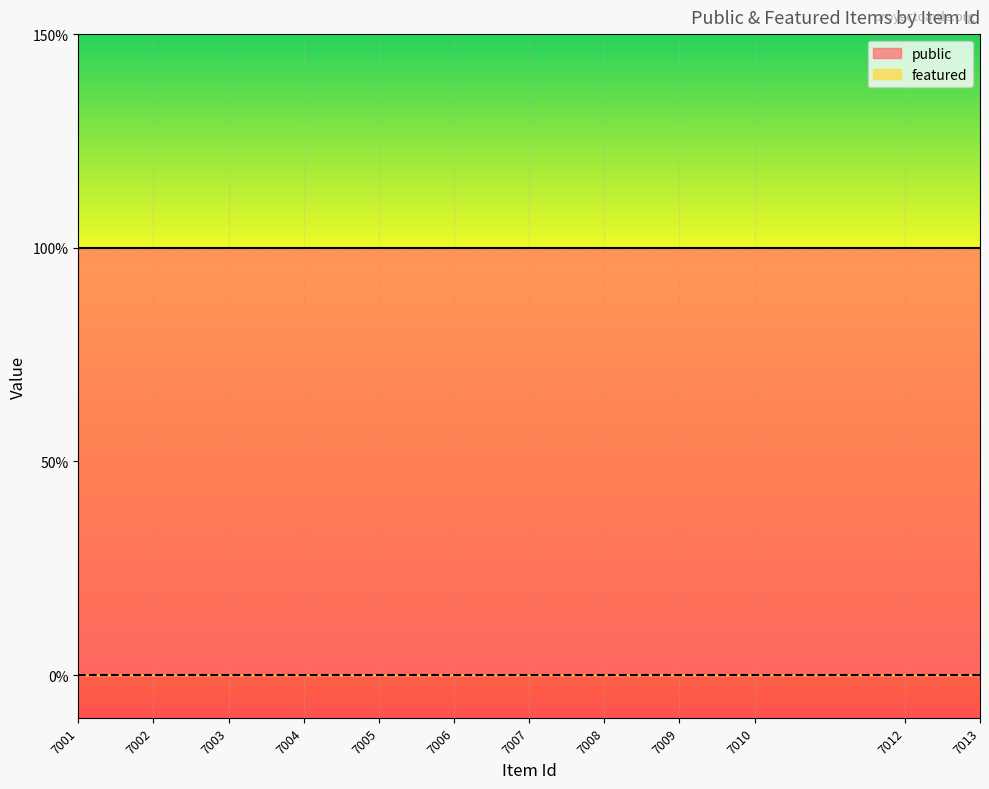

What is the value of the public point at the 5th from the left?

1